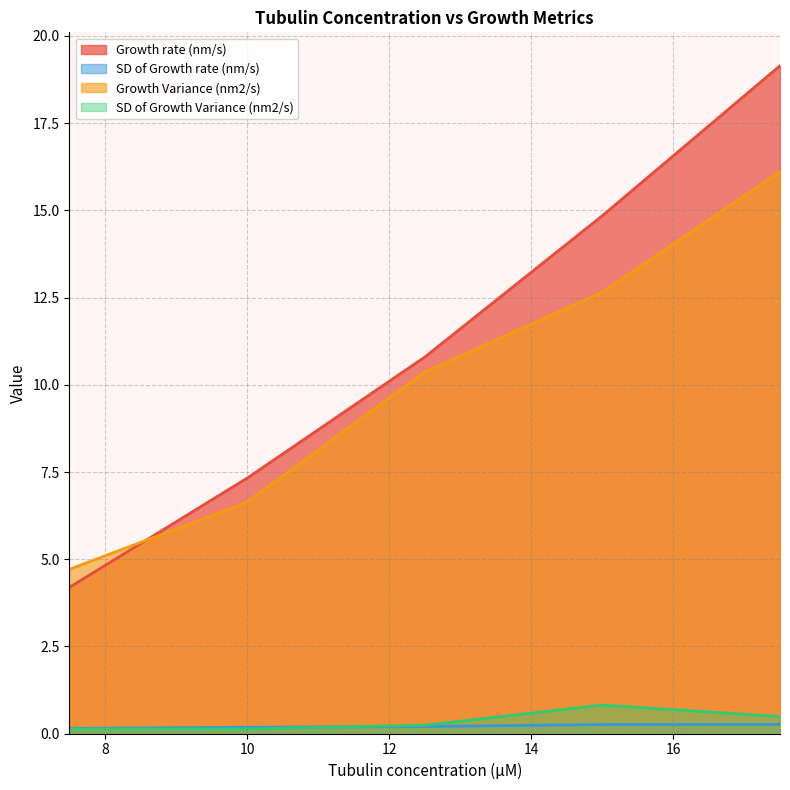

Which series has the largest range (max minus min)?

Growth rate (nm/s)